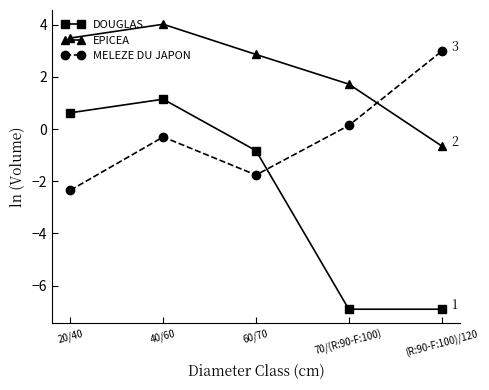

Rank the series by their average value, from highest to lowest.

EPICEA, MELEZE DU JAPON, DOUGLAS